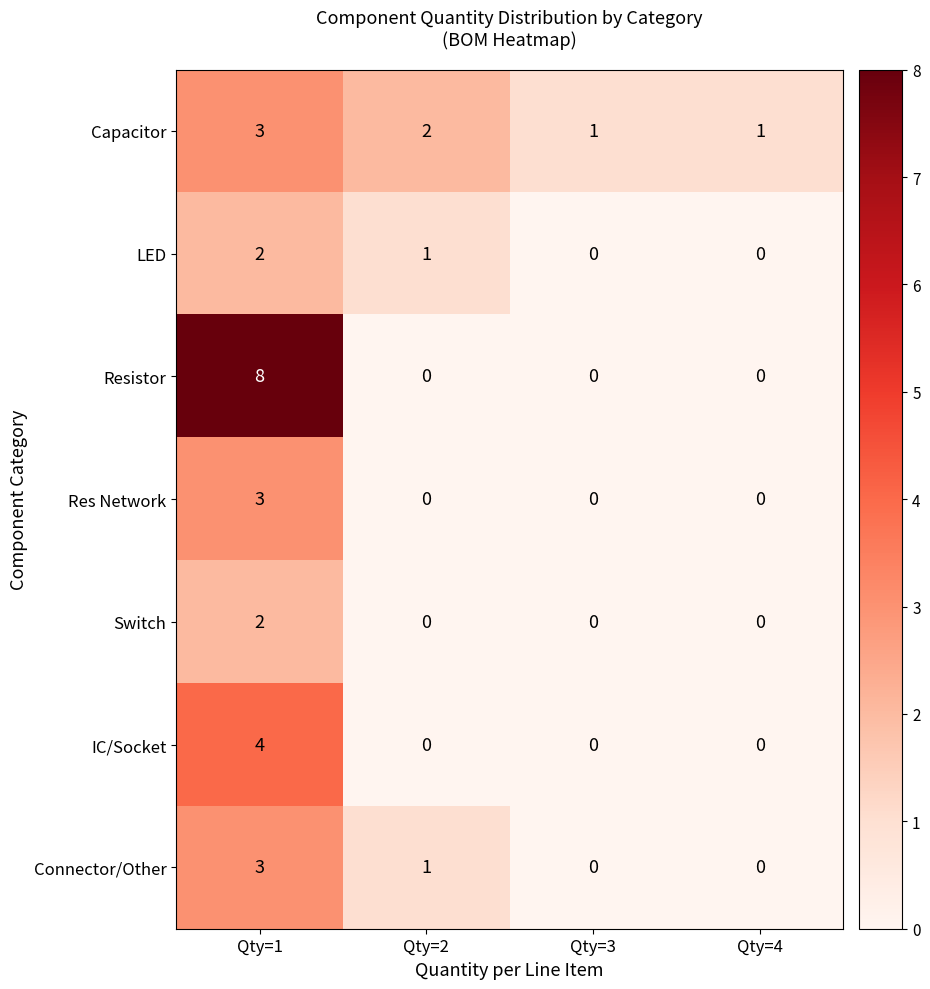

Count the Capacitor values in the range 1 to 3.

4